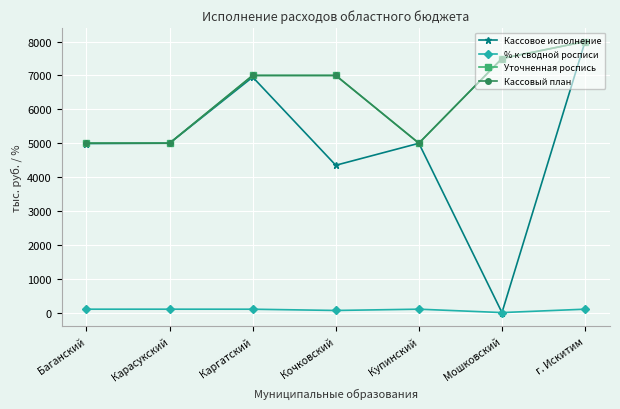

What value does the Кассовое исполнение series have at Кочковский?

4348.7